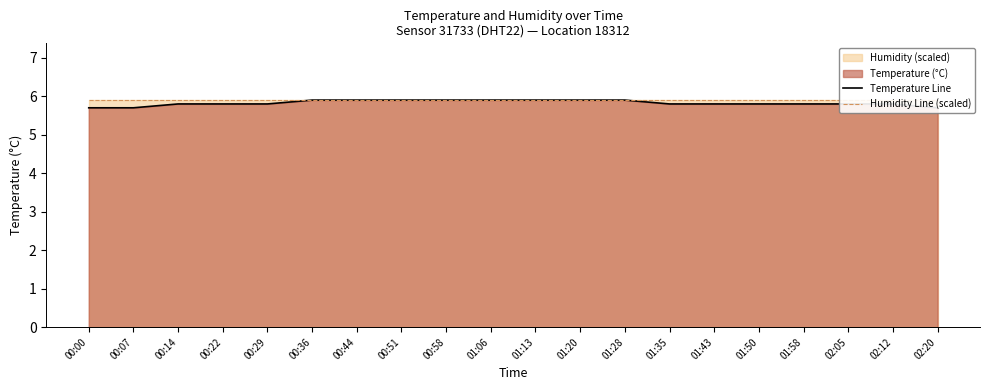

Which category has the lowest value in the Humidity Line (scaled) series?

00:00